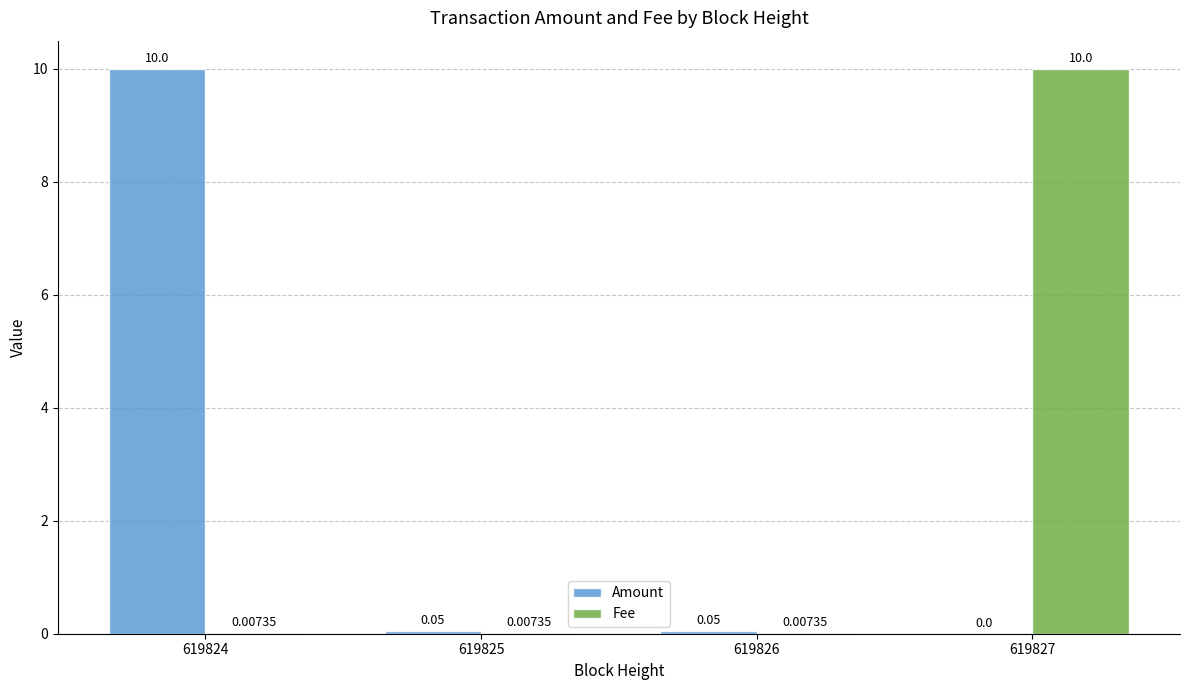

Is the value of Amount at 619827 greater than the value of Fee at 619824?

No